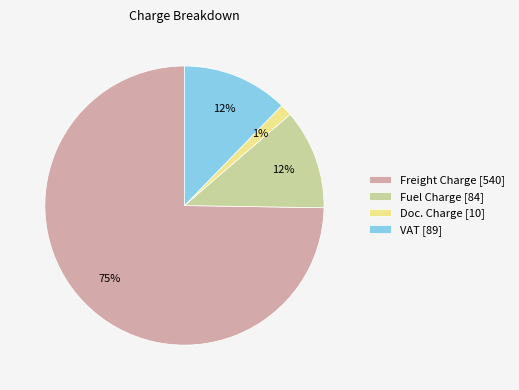

To the nearest percent, what is the combined percentage of Freight Charge [540] and VAT [89]?

87%